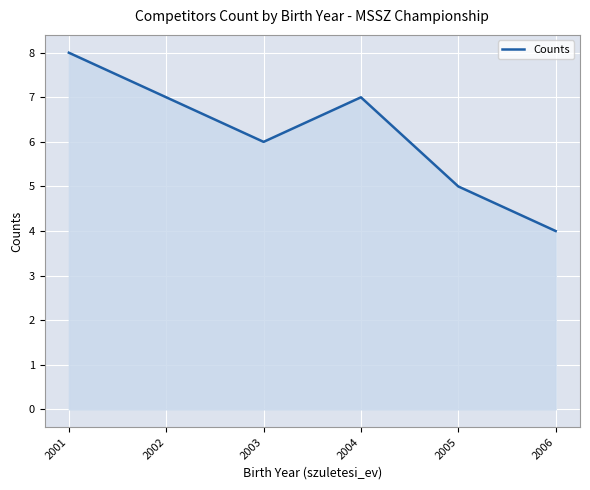

What is the difference between the maximum and second lowest values?

3